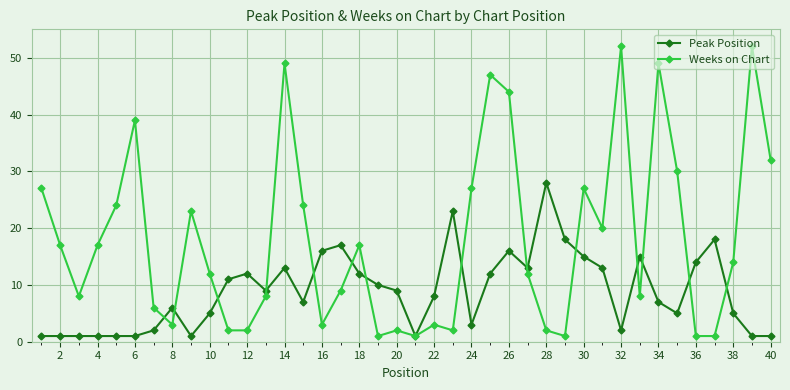

Which series has the largest total across all categories?

Weeks on Chart